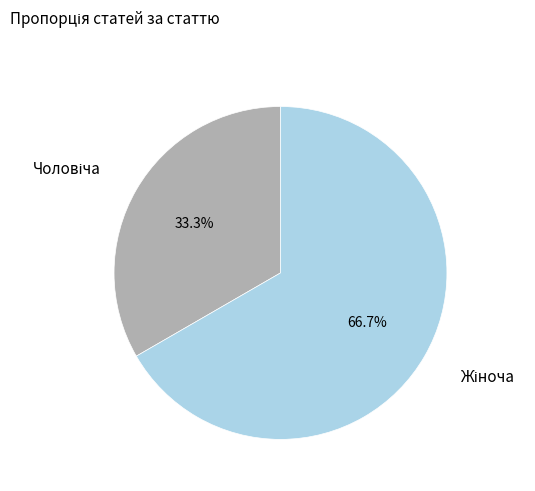

Is there any slice that represents more than half of the pie?

Yes